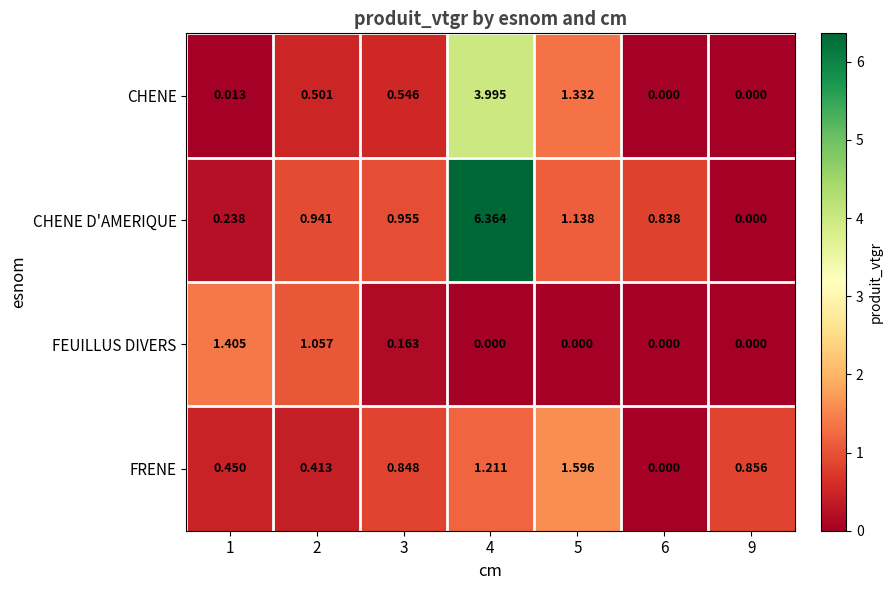

Rank the series by their maximum value, from lowest to highest.

FEUILLUS DIVERS, FRENE, CHENE, CHENE D'AMERIQUE